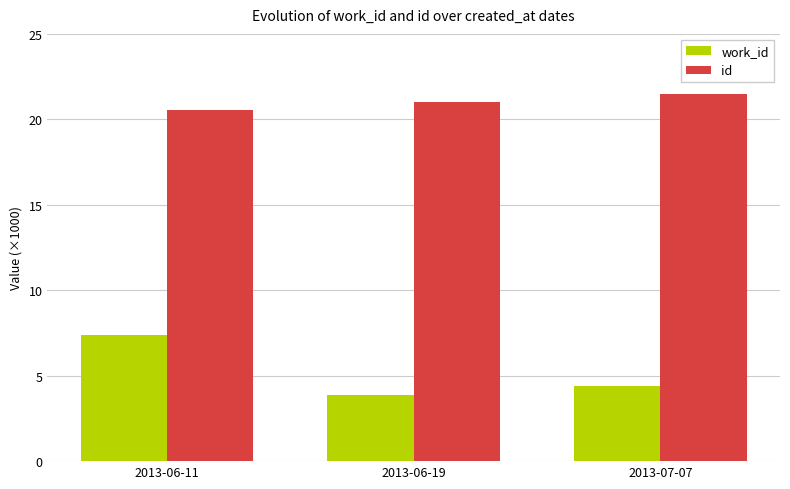

What position from the right is 2013-06-11?

3